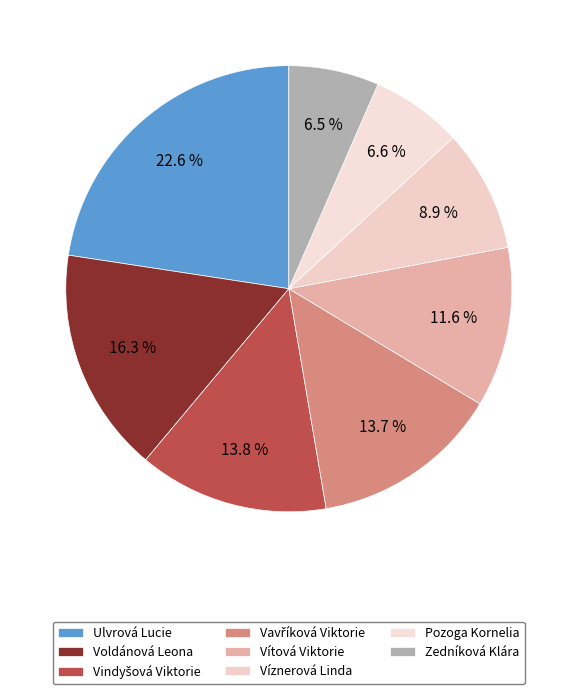

Is it true that Vindyšová Viktorie is 25% of the pie?

False